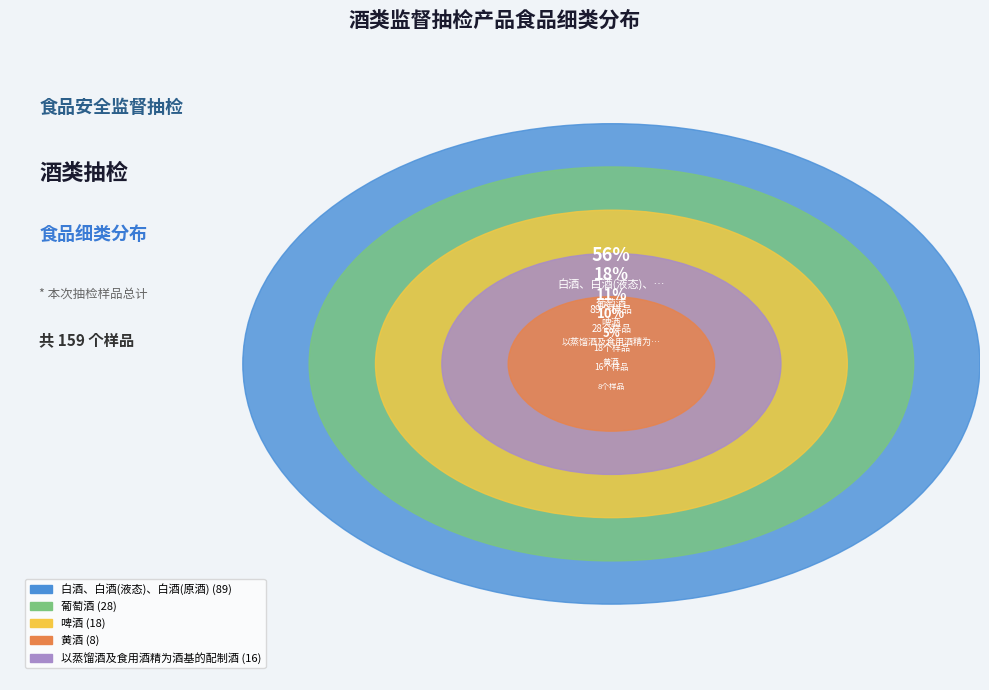

To the nearest percent, what is the average slice percentage?

20%